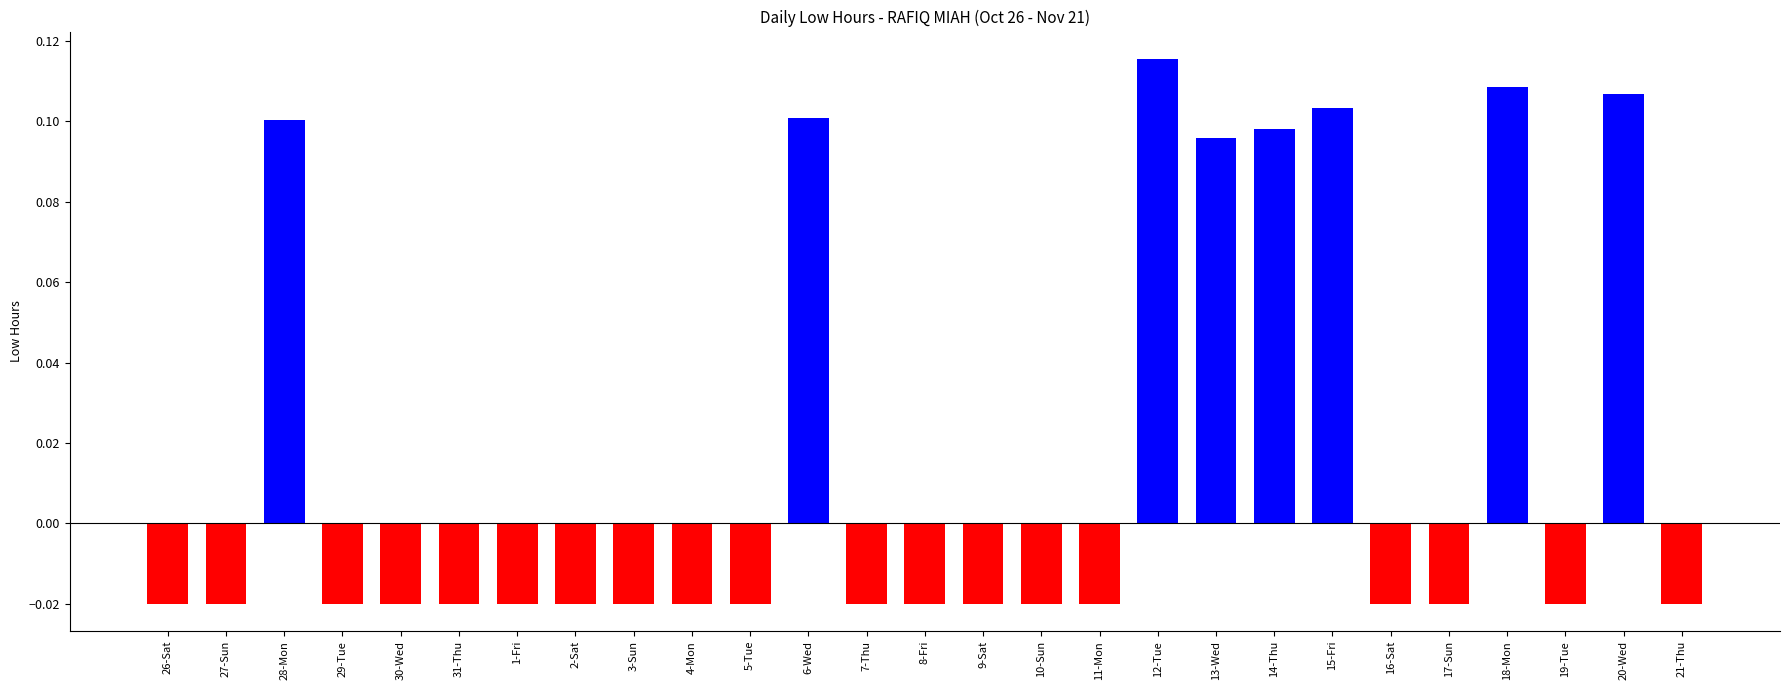

What is the label of the 13th bar from the left?

7-Thu